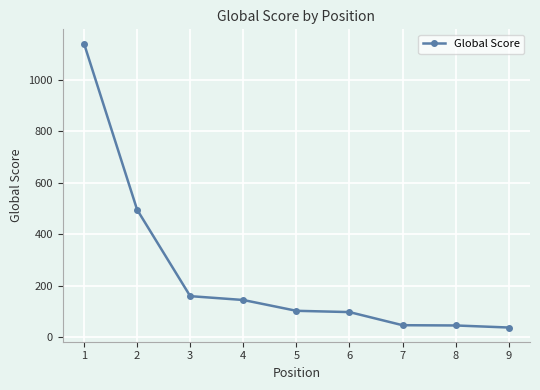

What is the average value?

252